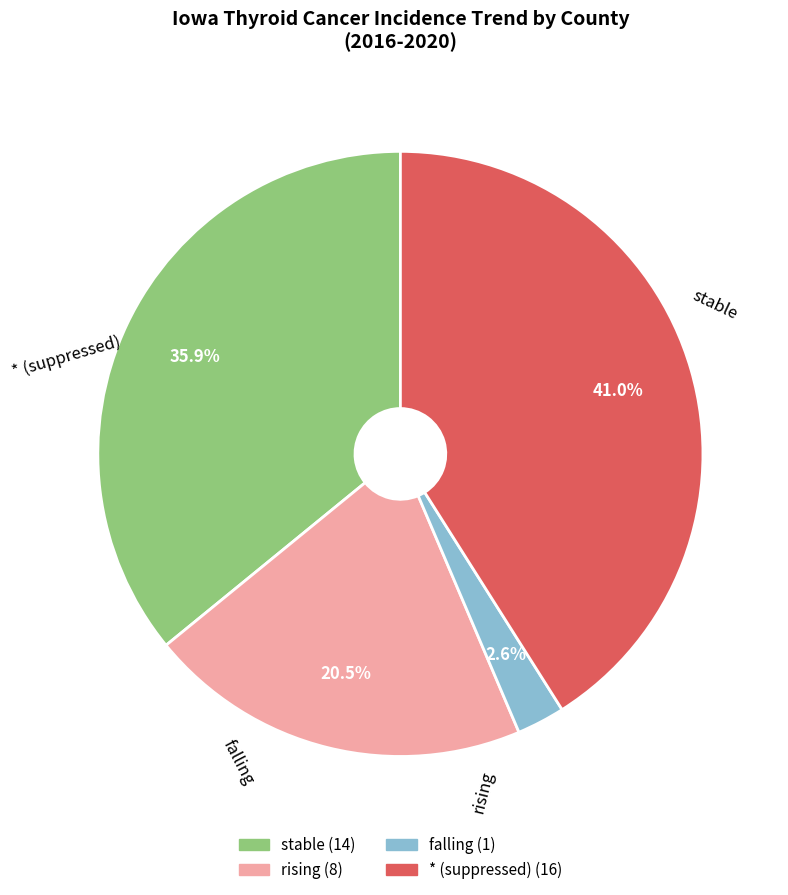

Which has a higher value, rising or falling?

rising